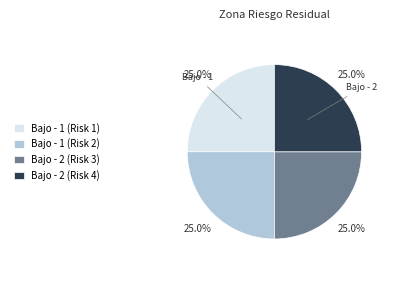

Is there any slice that represents more than half of the pie?

No